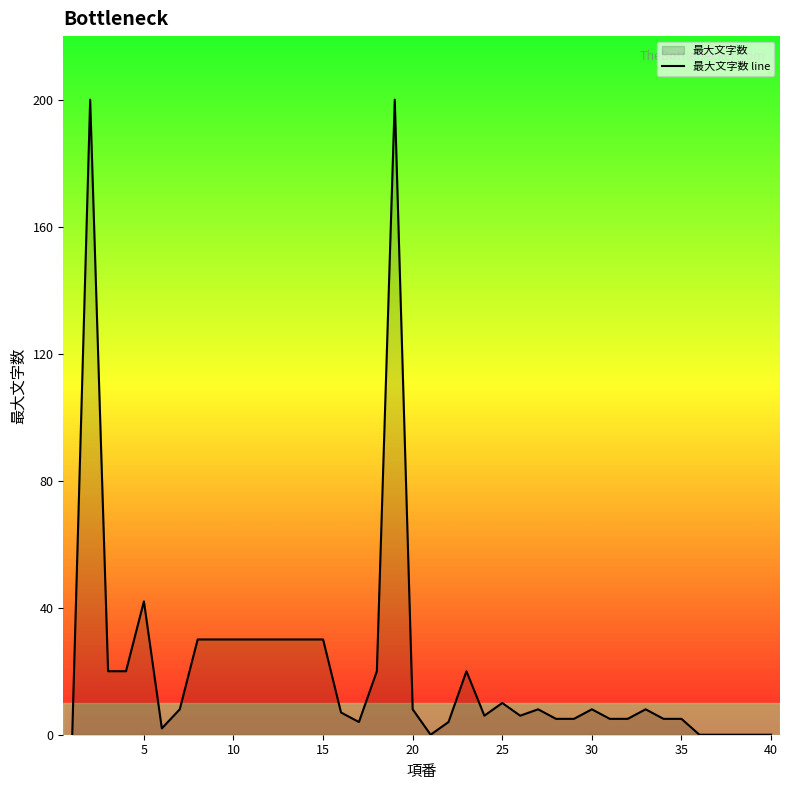

What is the sum of all values?

871